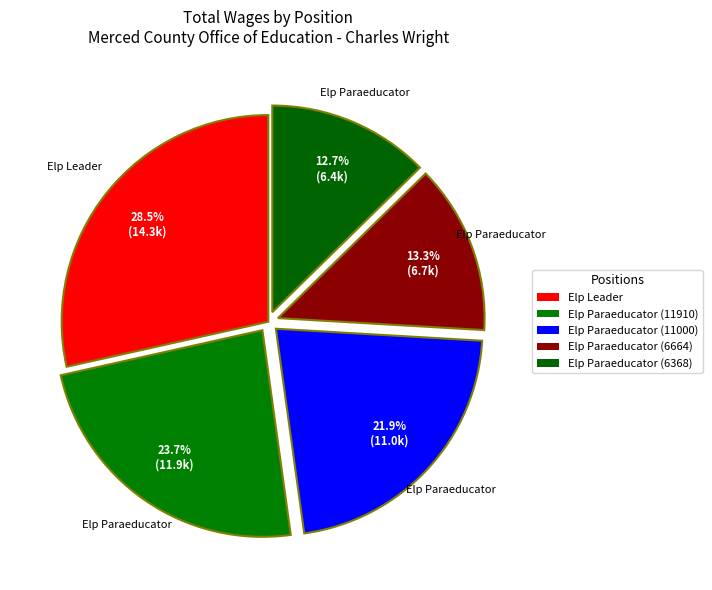

The Elp Paraeducator (6664) slice represents 13% of the pie. True or false?

True